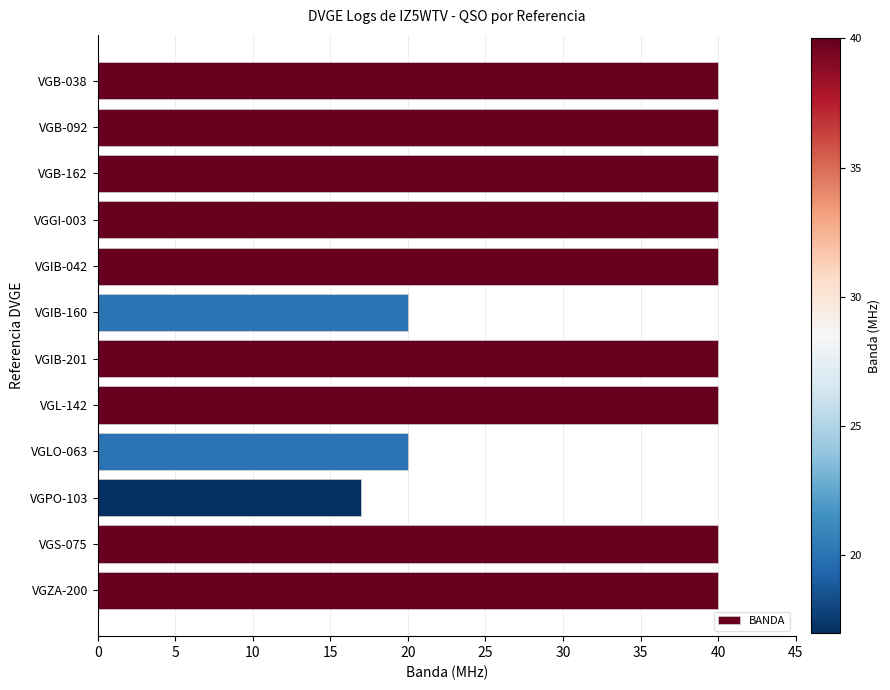

Between VGIB-160 and VGPO-103, which is larger?

VGIB-160